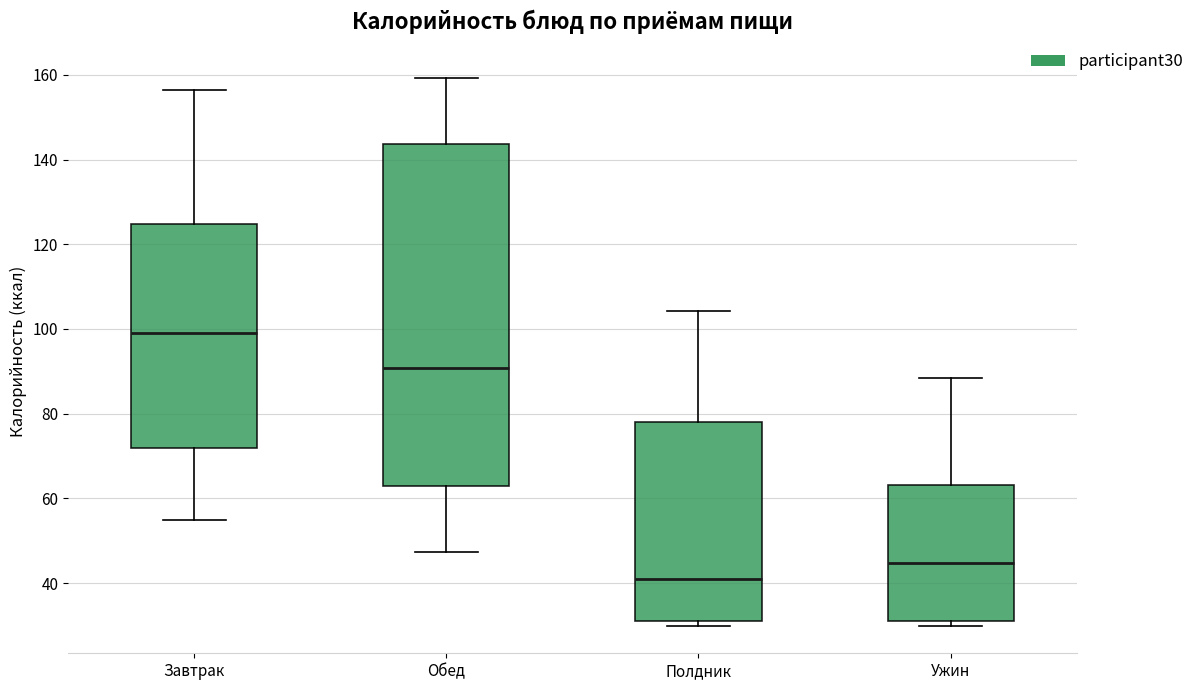

Which box has the lowest median line?

Полдник